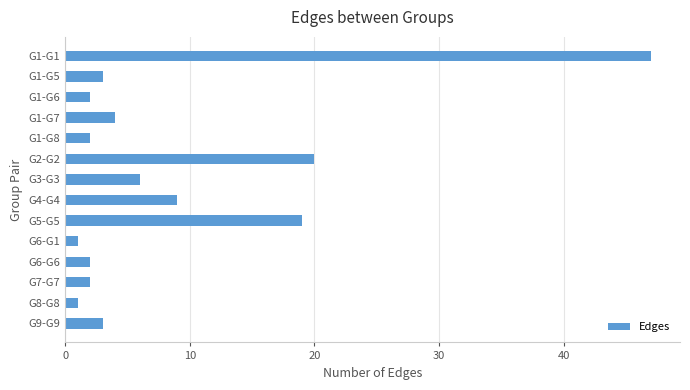

What is the greatest value displayed?

47